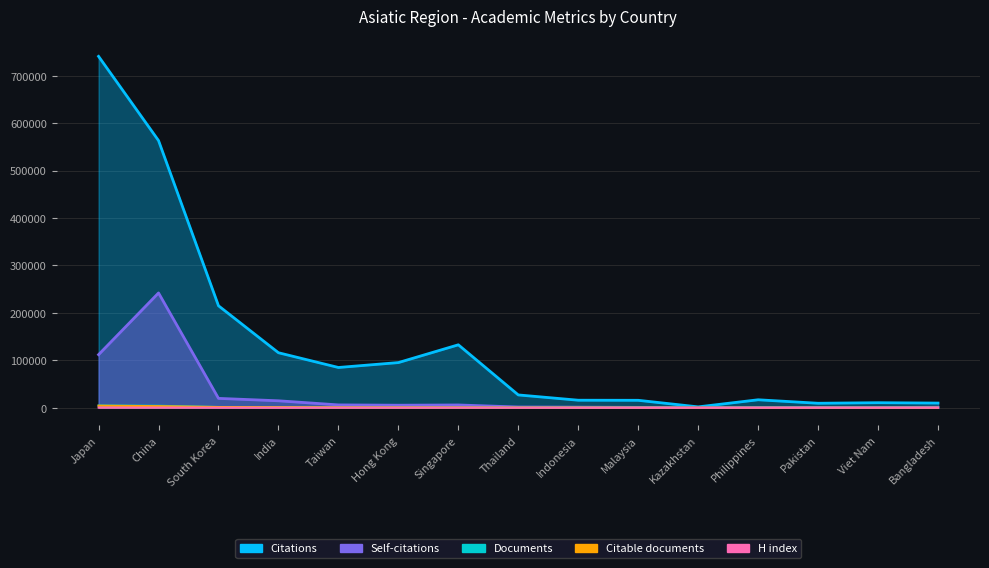

At which label does Self-citations first exceed 1587?

Japan